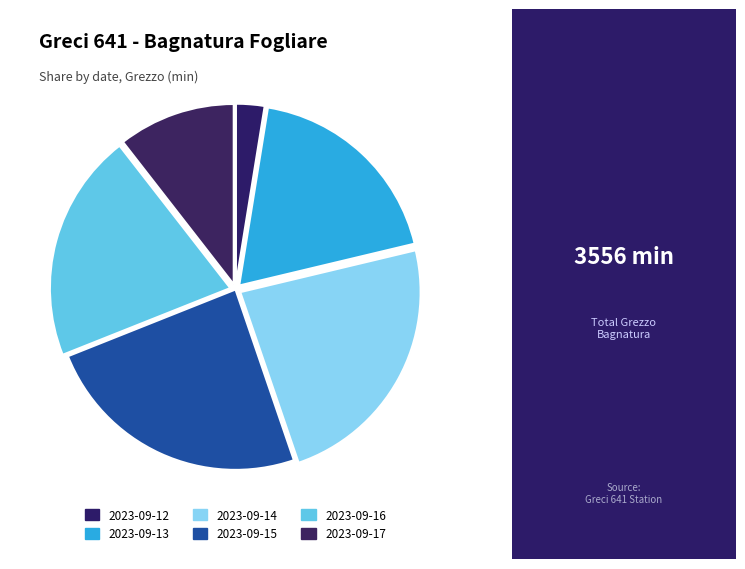

To the nearest percent, what percentage of the pie is 2023-09-17?

11%